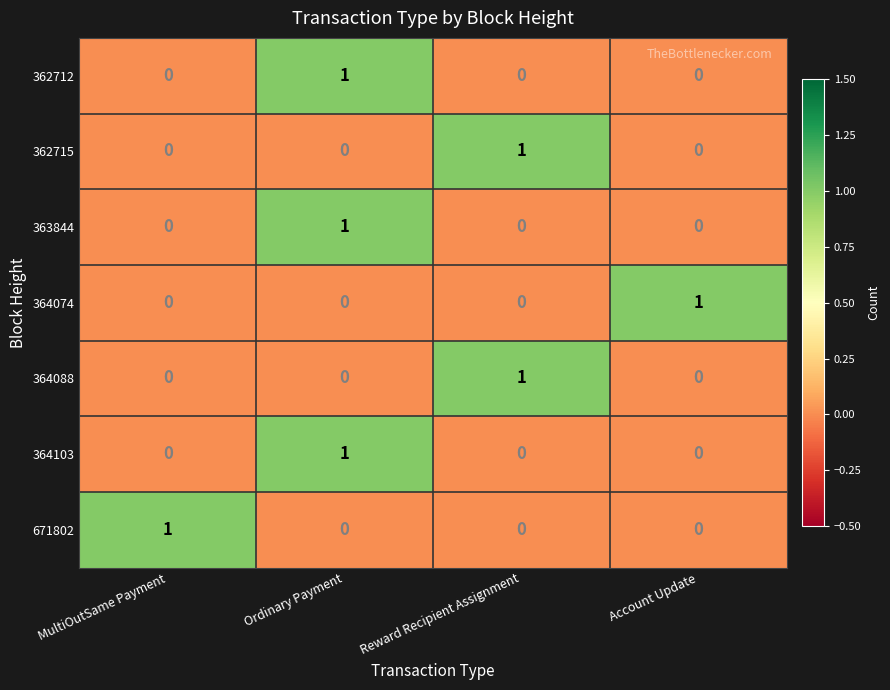

How many 362715 values are between 0 and 1?

4